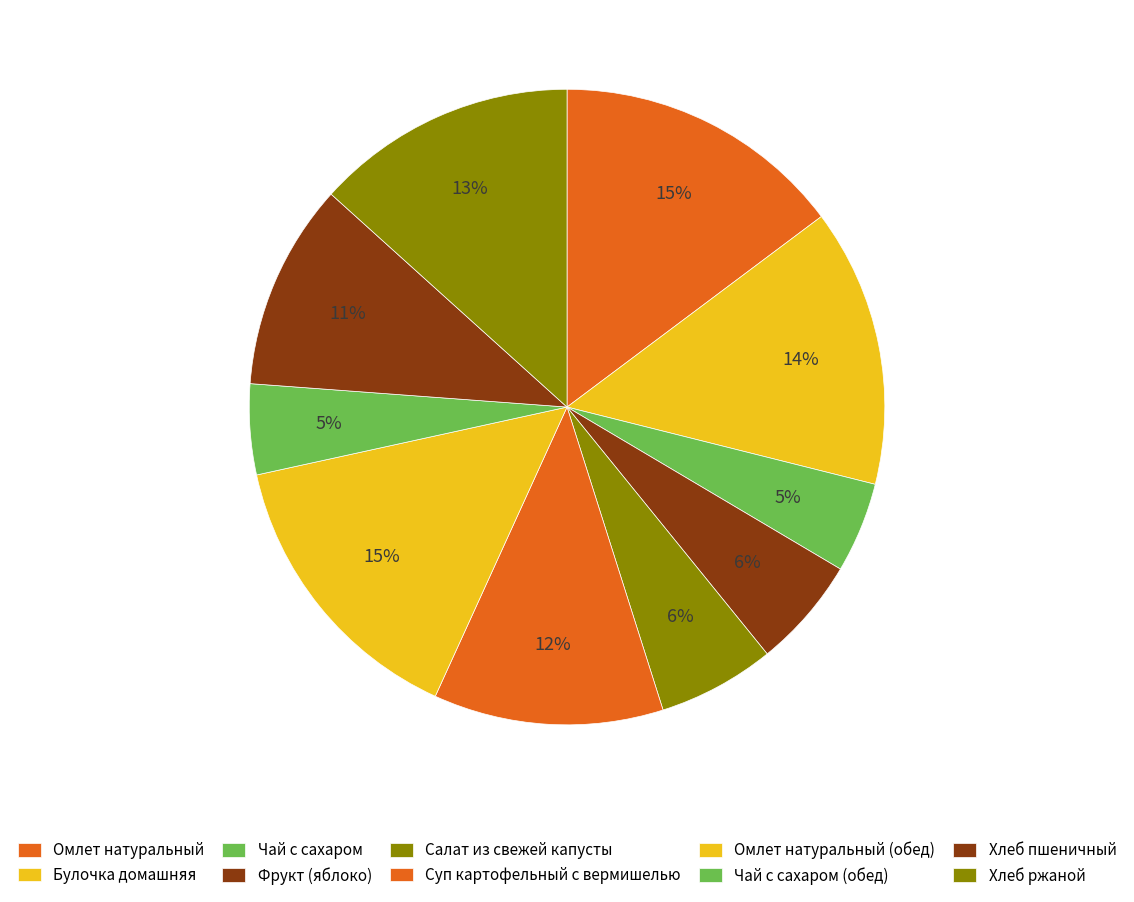

Combined, what portion of the pie is Хлеб ржаной and Чай с сахаром?

17.9%